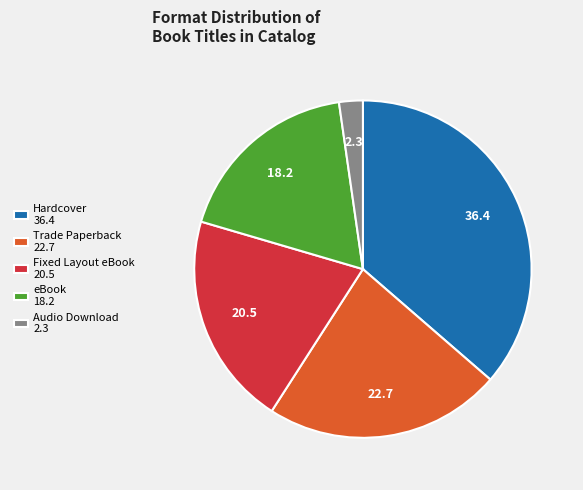

Does any single category account for the majority?

No